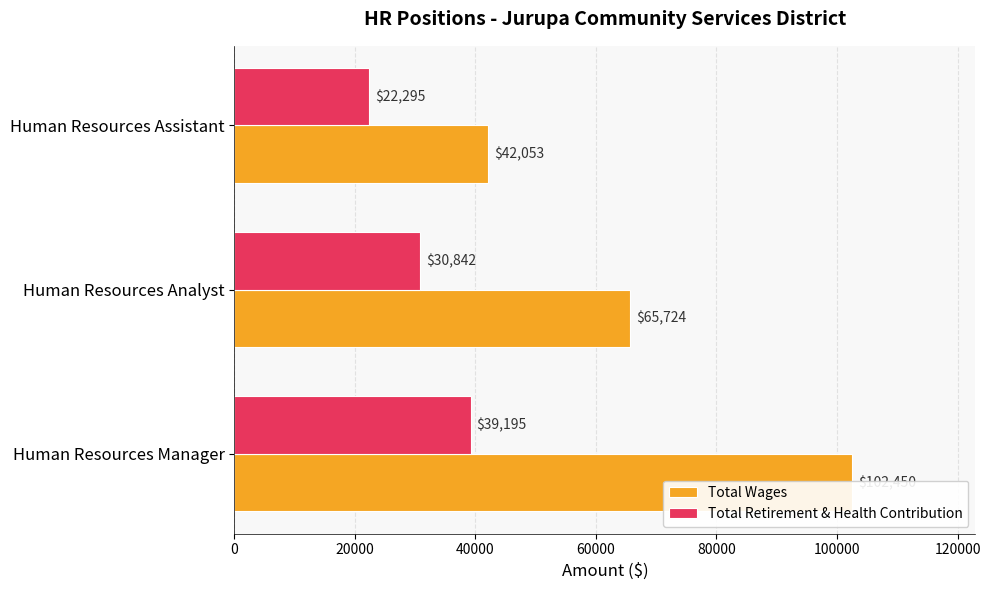

Count the number of categories in the chart.

3